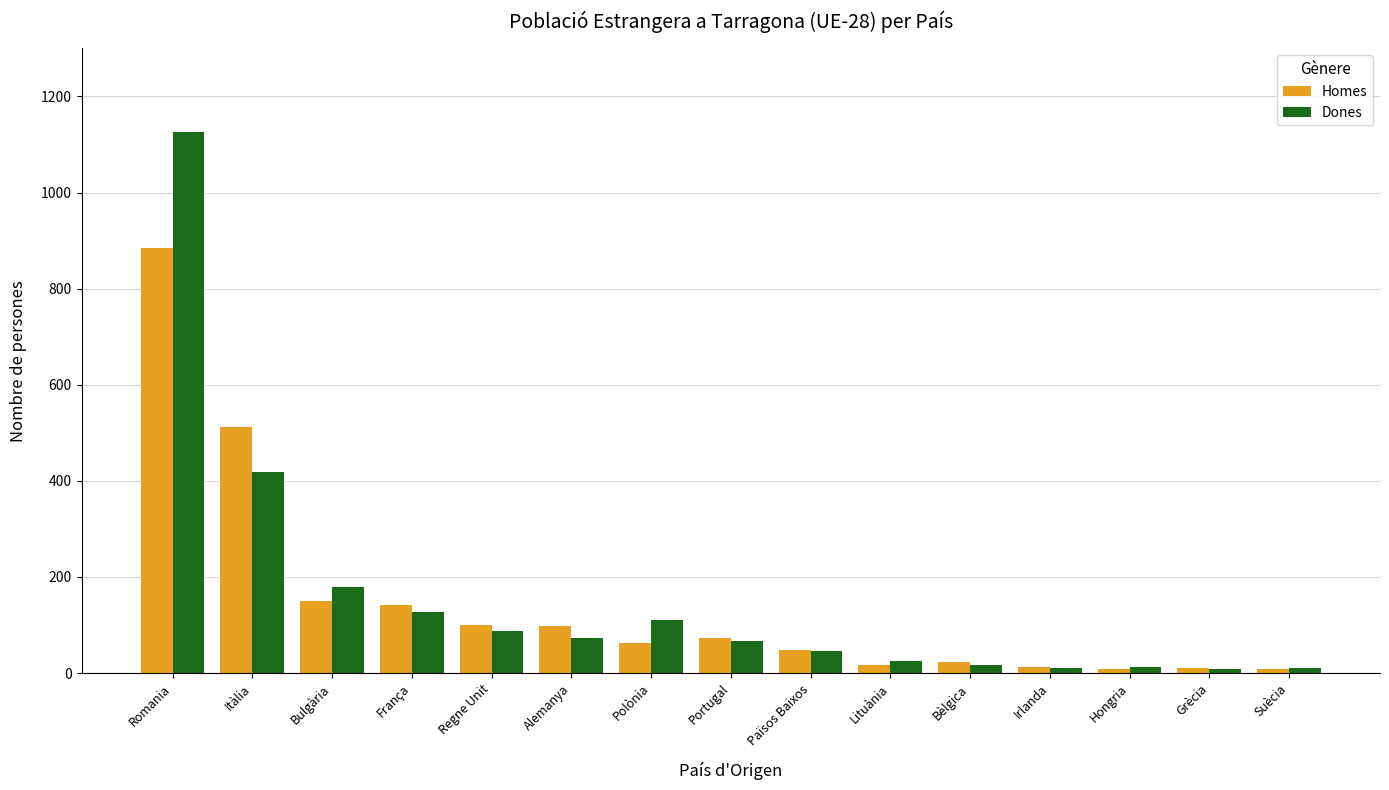

At which label does Dones first exceed 67?

Romania